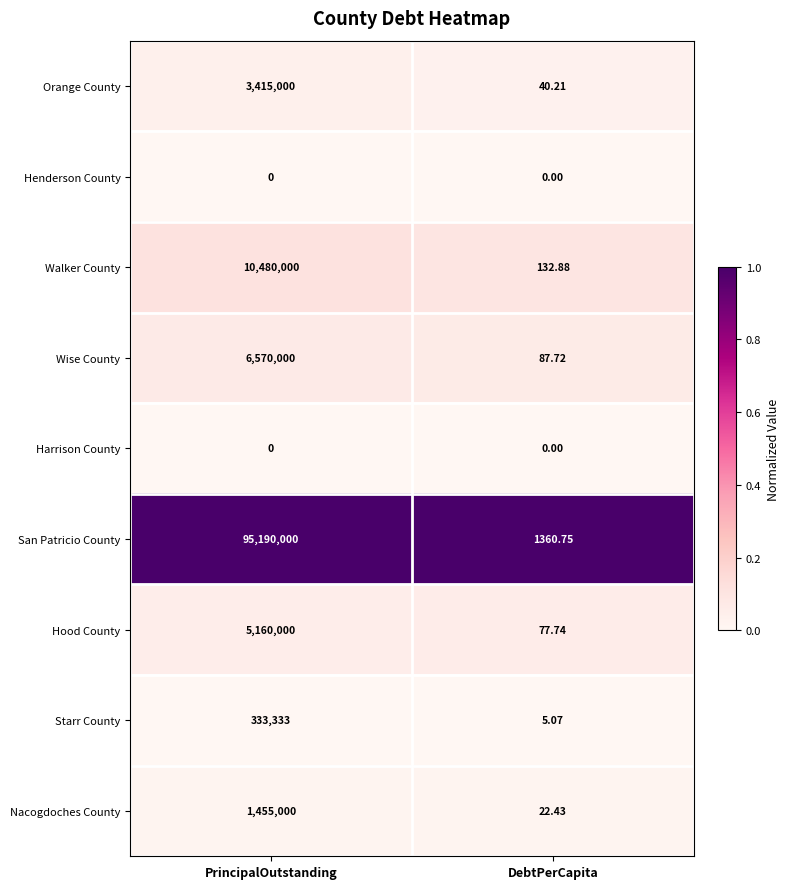

At which category is the sum across all series the highest?

PrincipalOutstanding